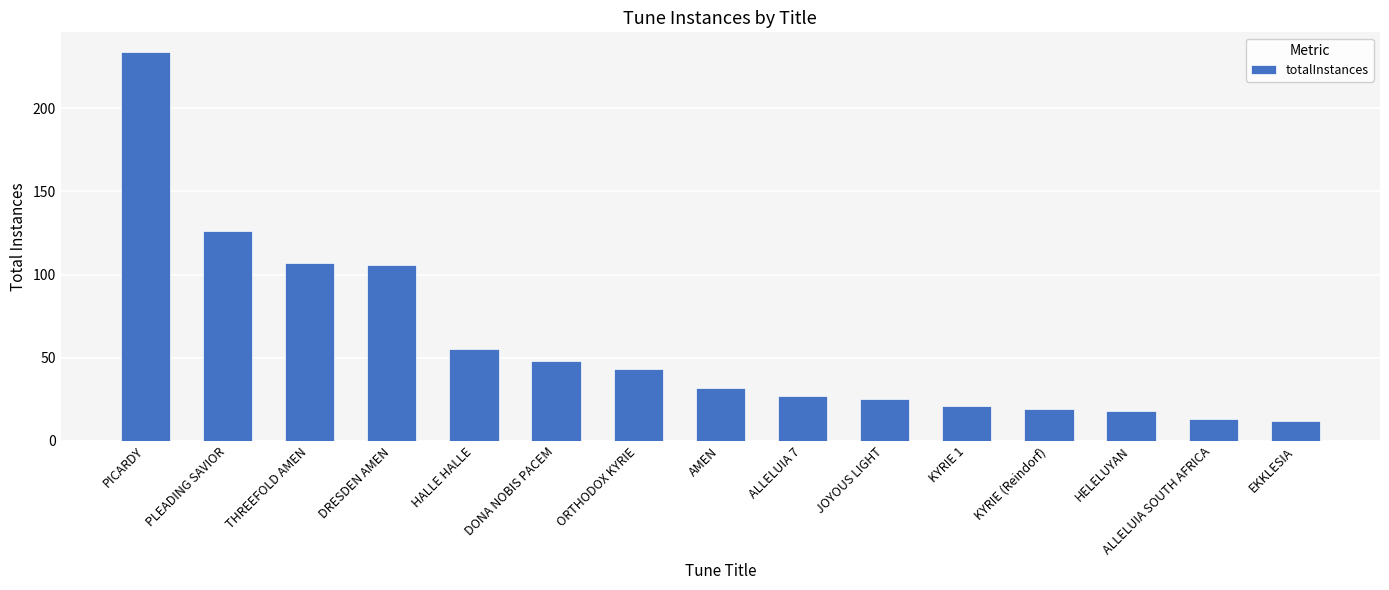

True or false: the data shows 12 at EKKLESIA.

True